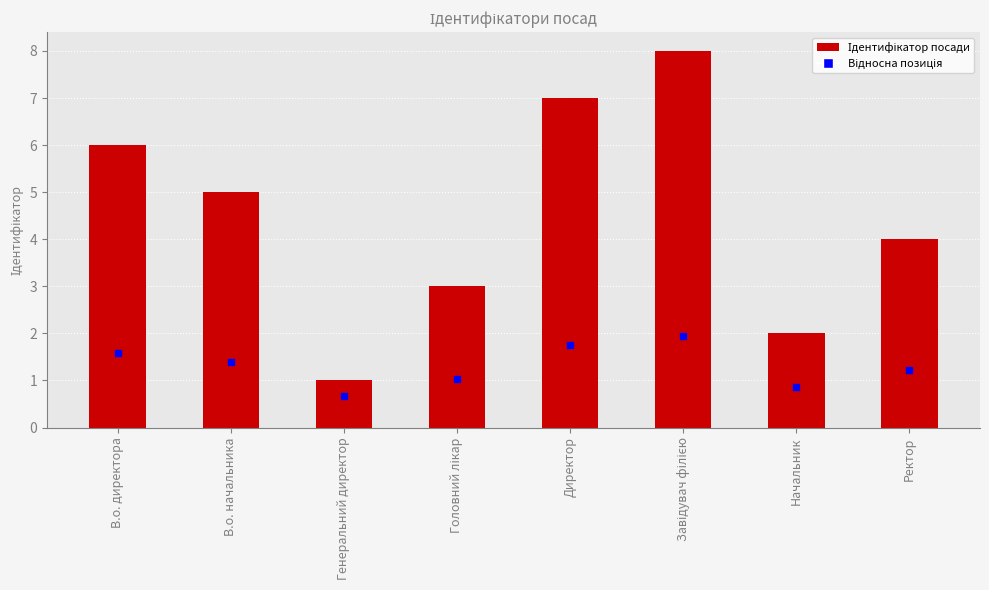

Approximately how many times larger is the value at Директор compared to В.о. начальника?

1.4